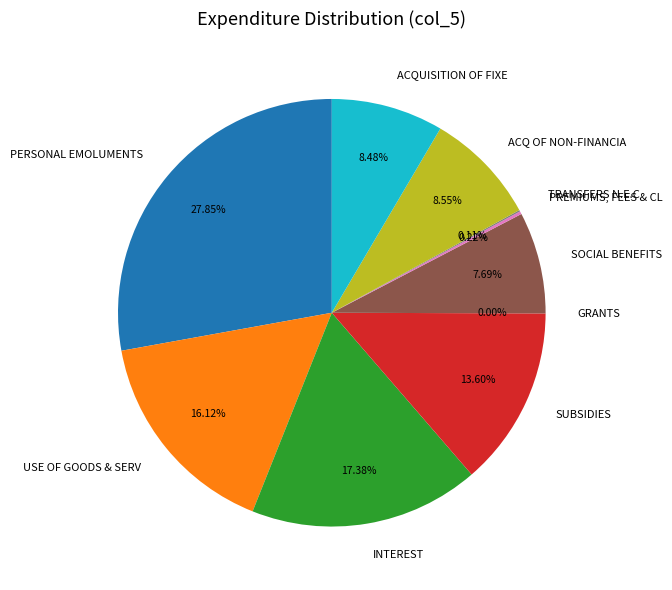

To the nearest percent, what is the difference between the largest and smallest slice percentages?

28%